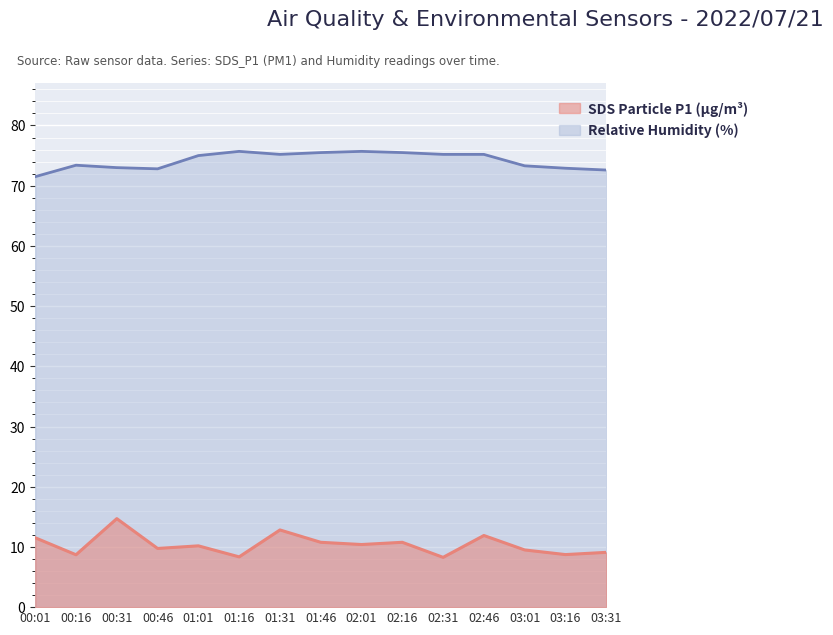

Which has a higher value, 00:31 or 00:01?

00:31